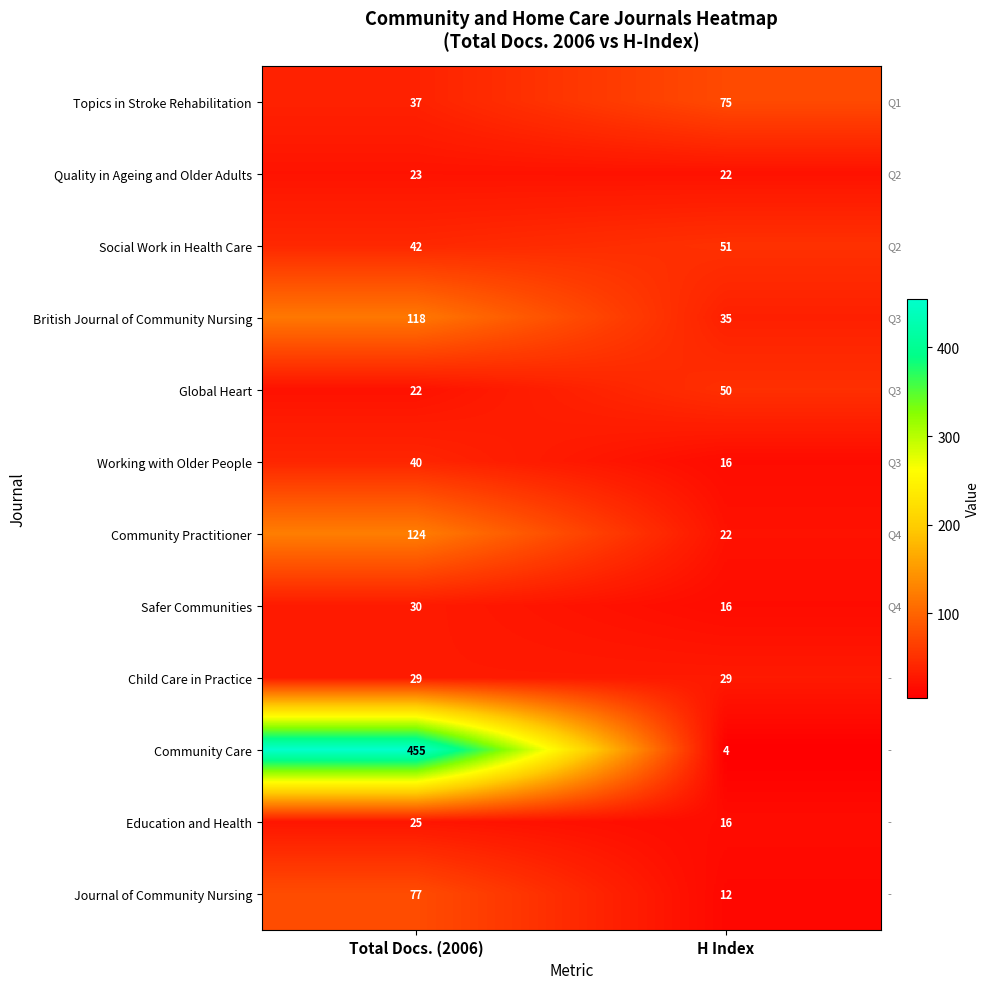

Rank the series at Total Docs. (2006) from highest to lowest value.

Community Care, Community Practitioner, British Journal of Community Nursing, Journal of Community Nursing, Social Work in Health Care, Working with Older People, Topics in Stroke Rehabilitation, Safer Communities, Child Care in Practice, Education and Health, Quality in Ageing and Older Adults, Global Heart